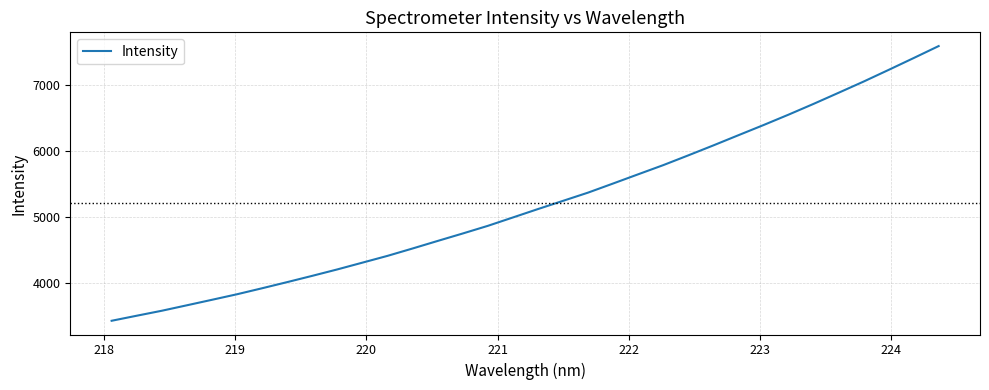

What is the difference between the maximum and minimum values?

4155.7